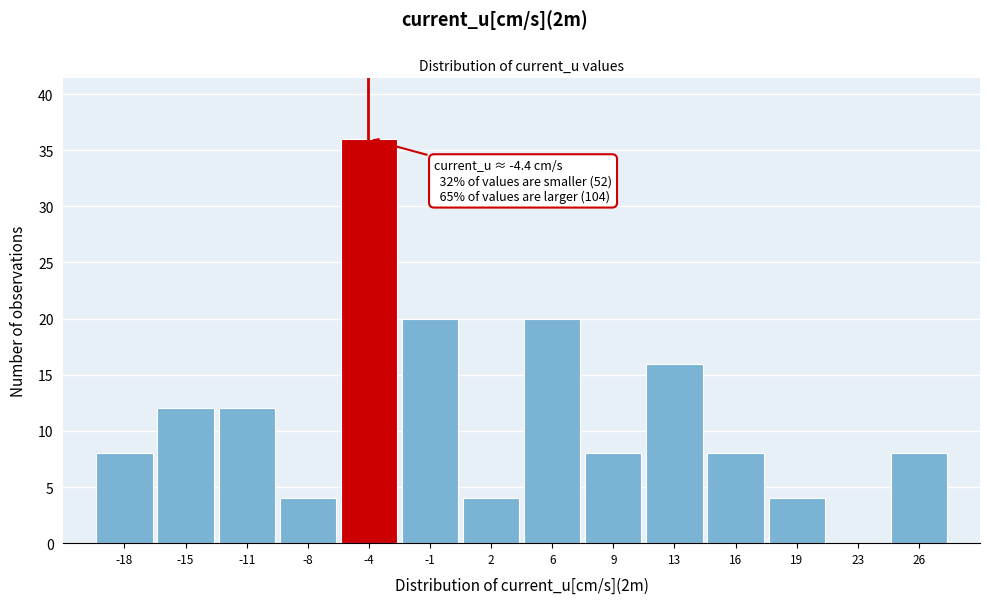

Which range on the x-axis has the tallest bar?

-6.0 to -2.5